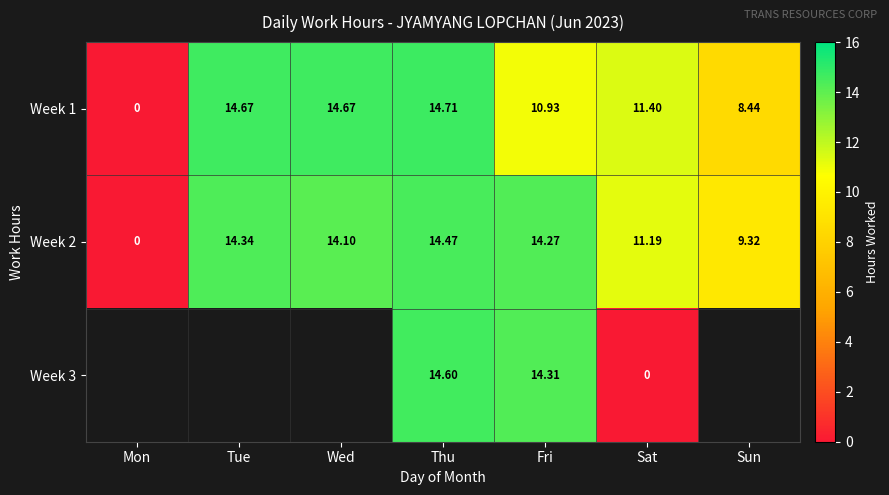

Which category has the highest value in the Week 2 series?

Thu